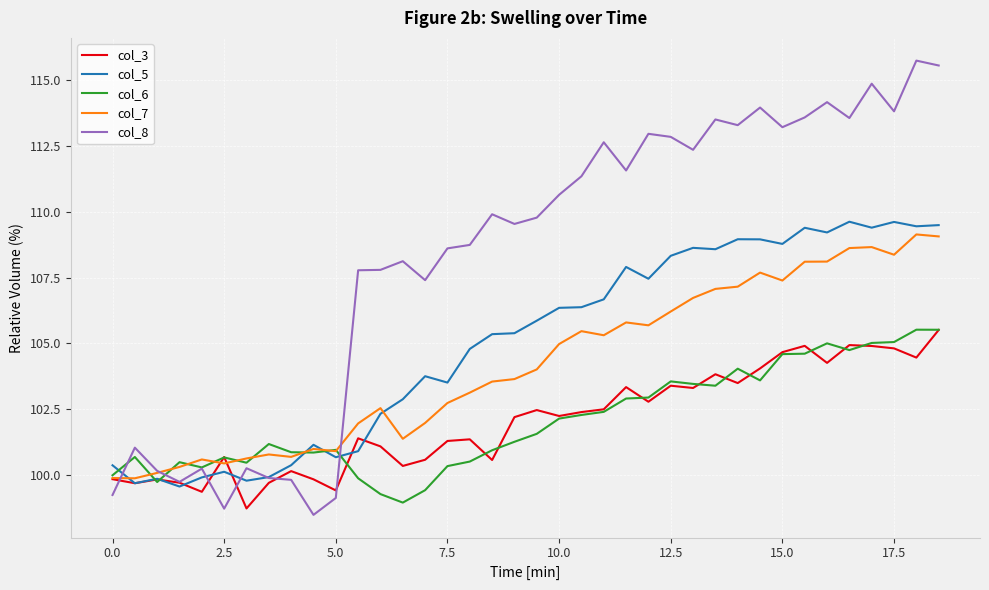

Which series has the largest total across all categories?

col_8